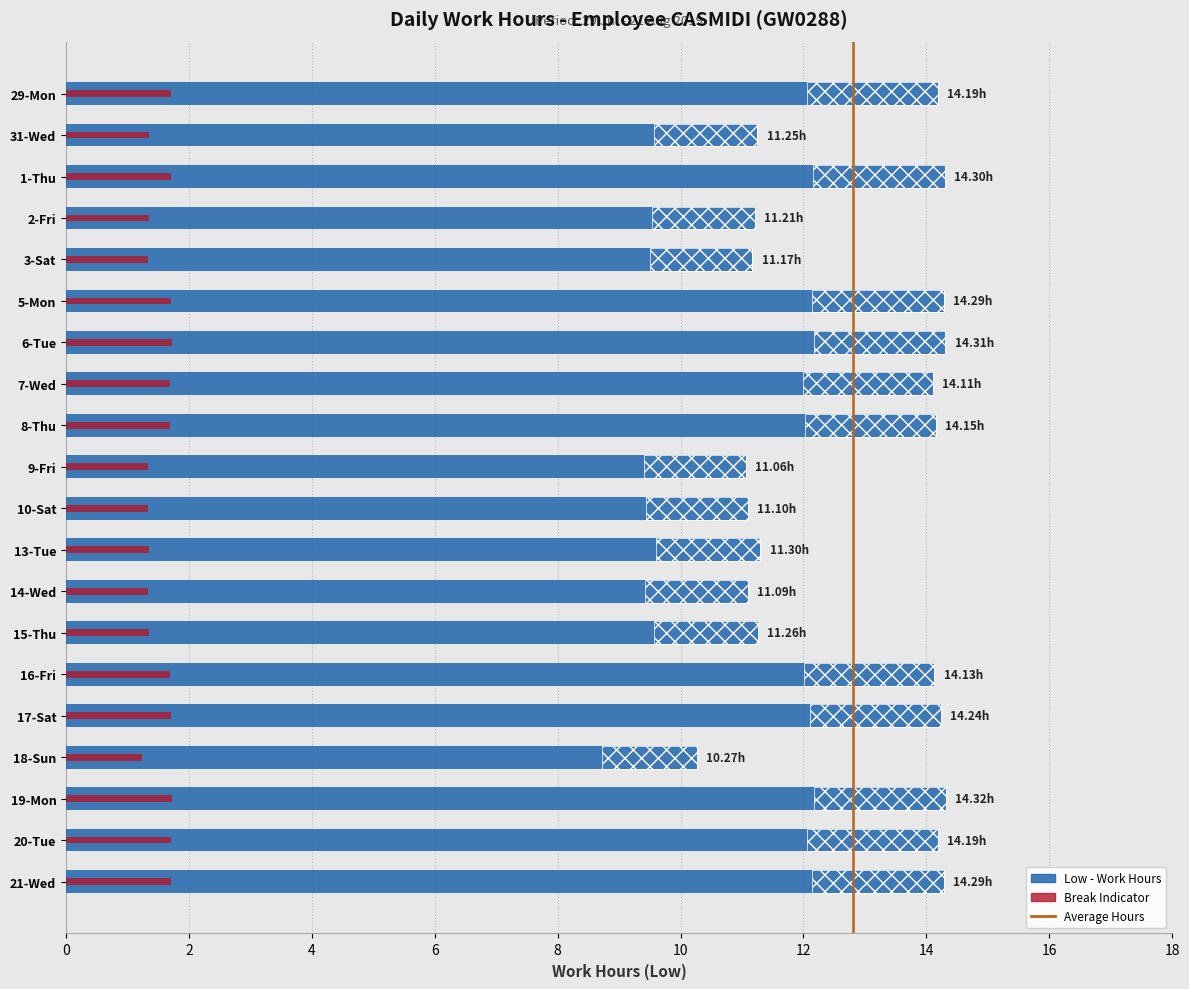

Is it true that Marker equals 1.0 at 5-Mon?

False